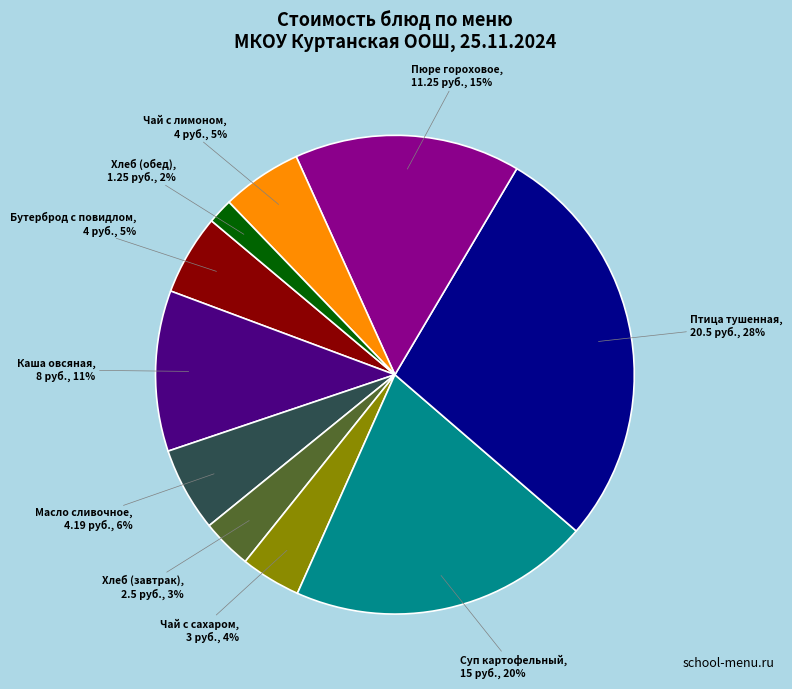

Which category has the smallest portion of the pie?

Хлеб (обед)